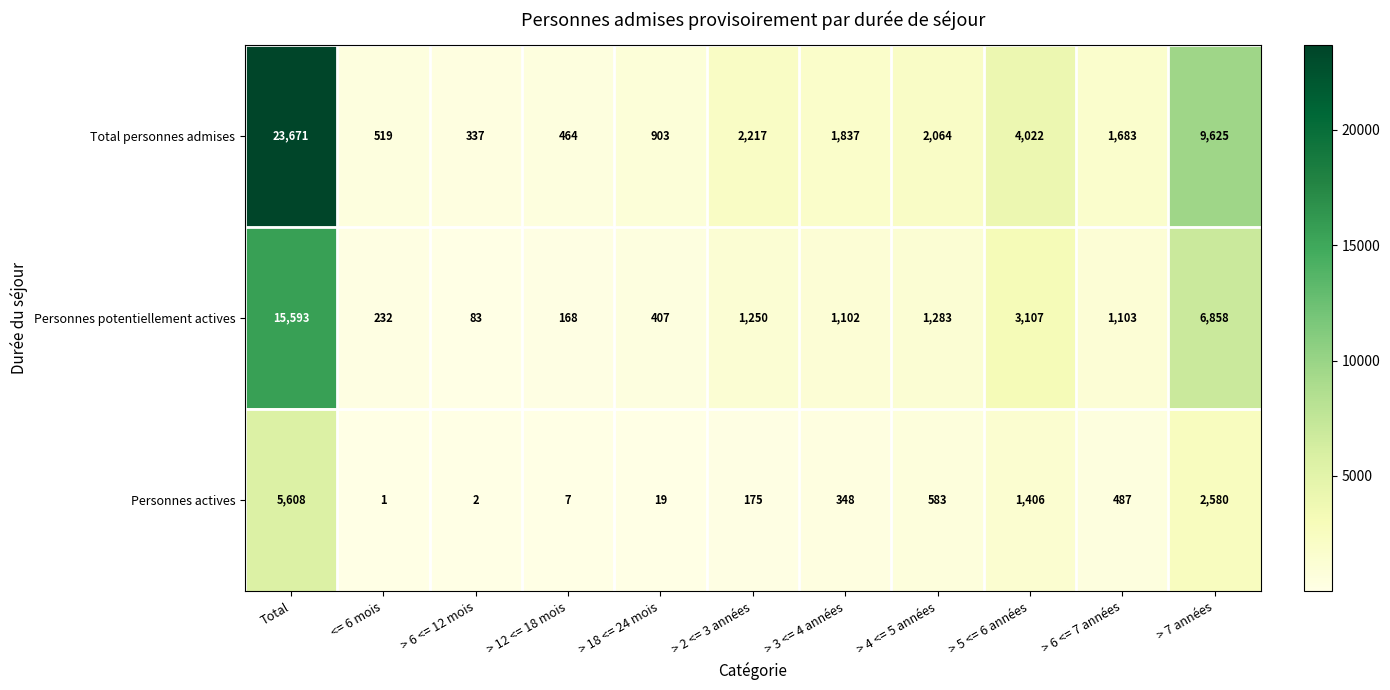

Which series has the widest spread of values?

Total personnes admises